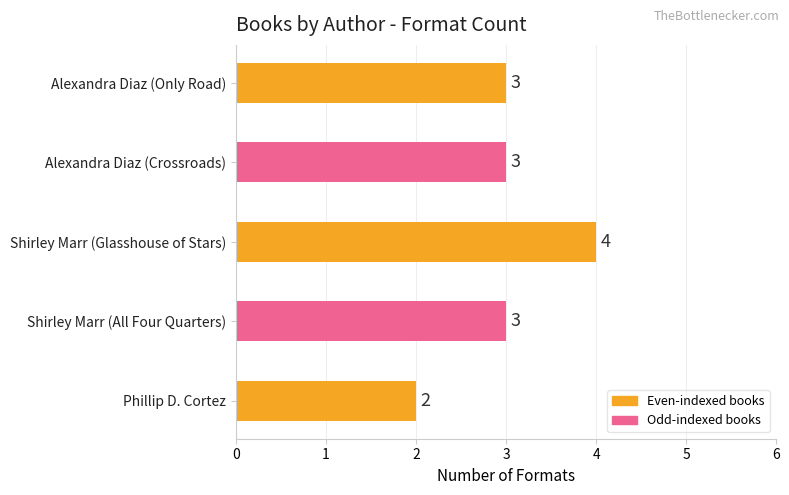

What is the change in value from Shirley Marr (All Four Quarters) to Shirley Marr (Glasshouse of Stars)?

+1